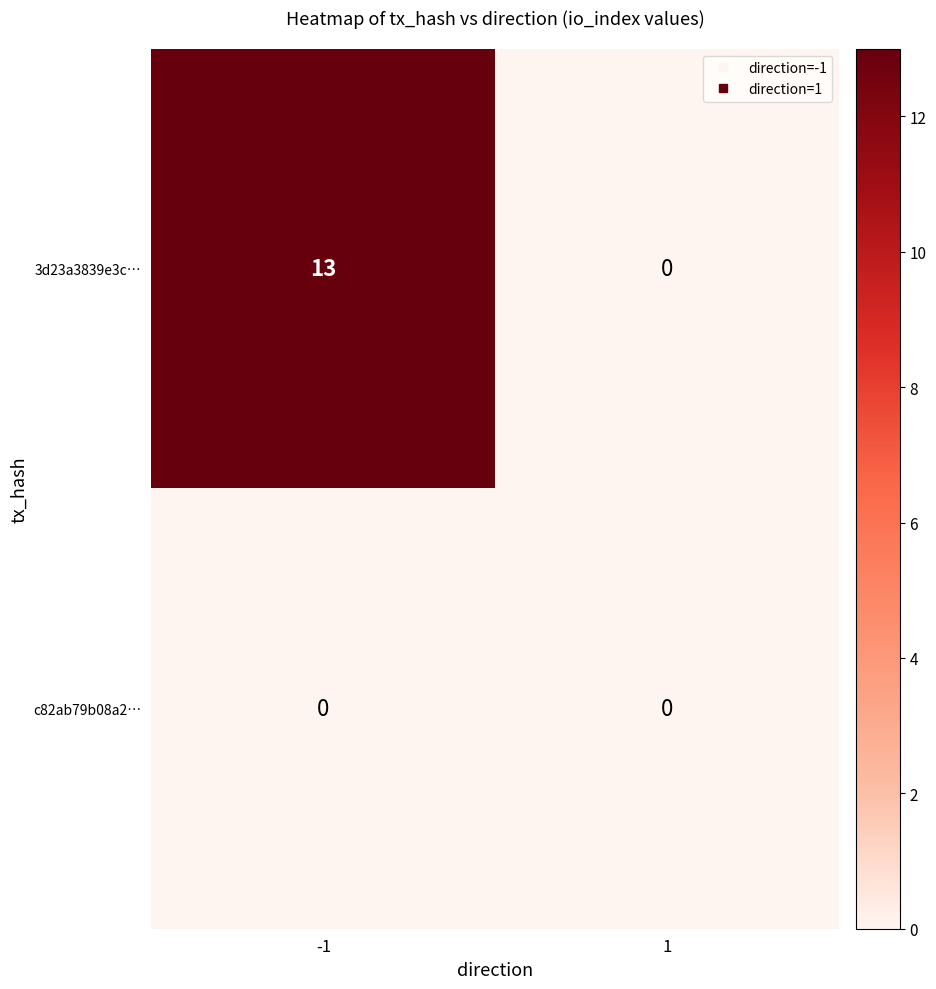

What is the maximum value shown in the chart?

13